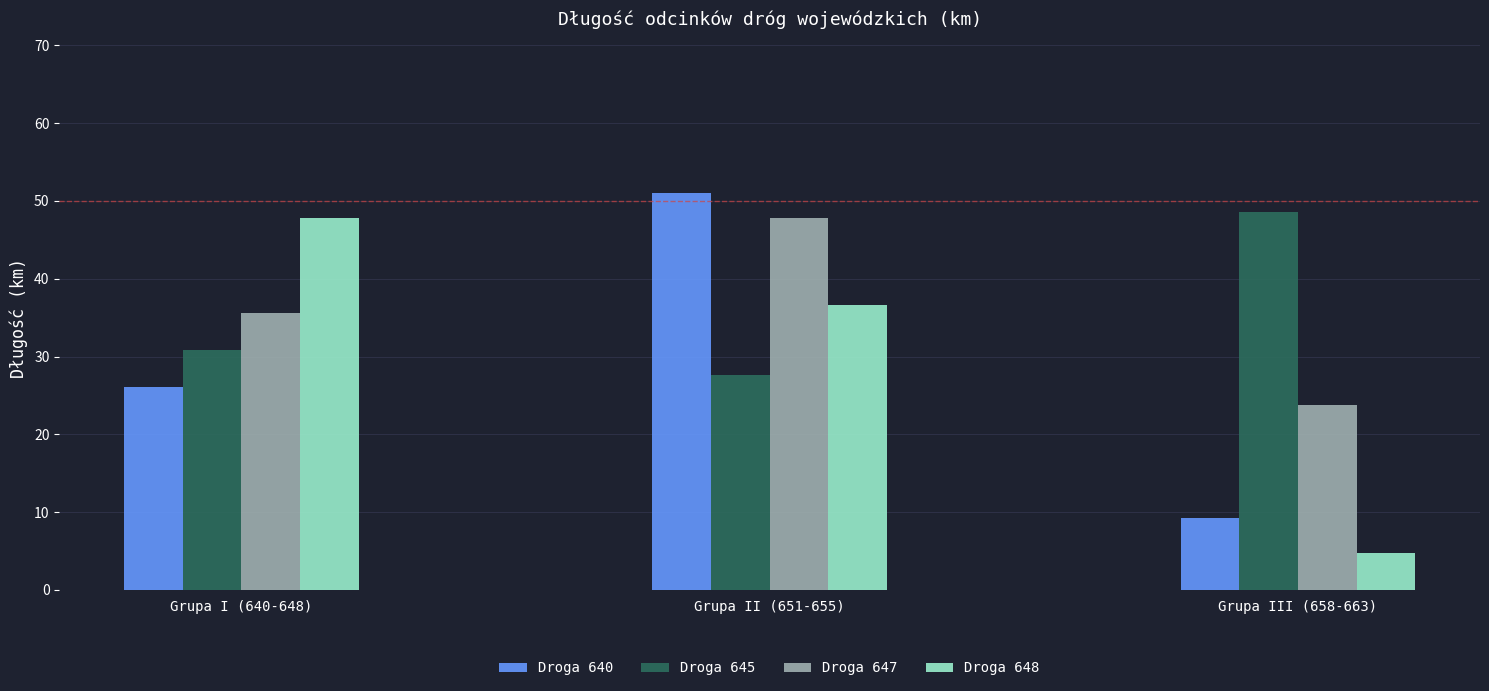

Which series changed the most between Grupa I (640-648) and Grupa II (651-655)?

Droga 640